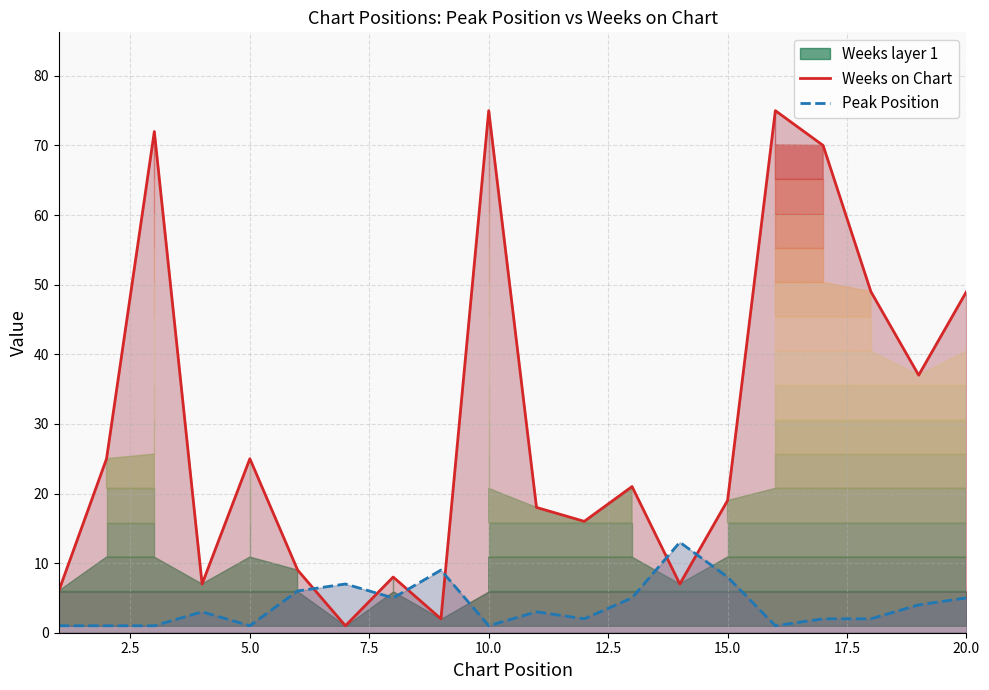

How many times do Peak Position and Weeks on Chart cross each other?

6